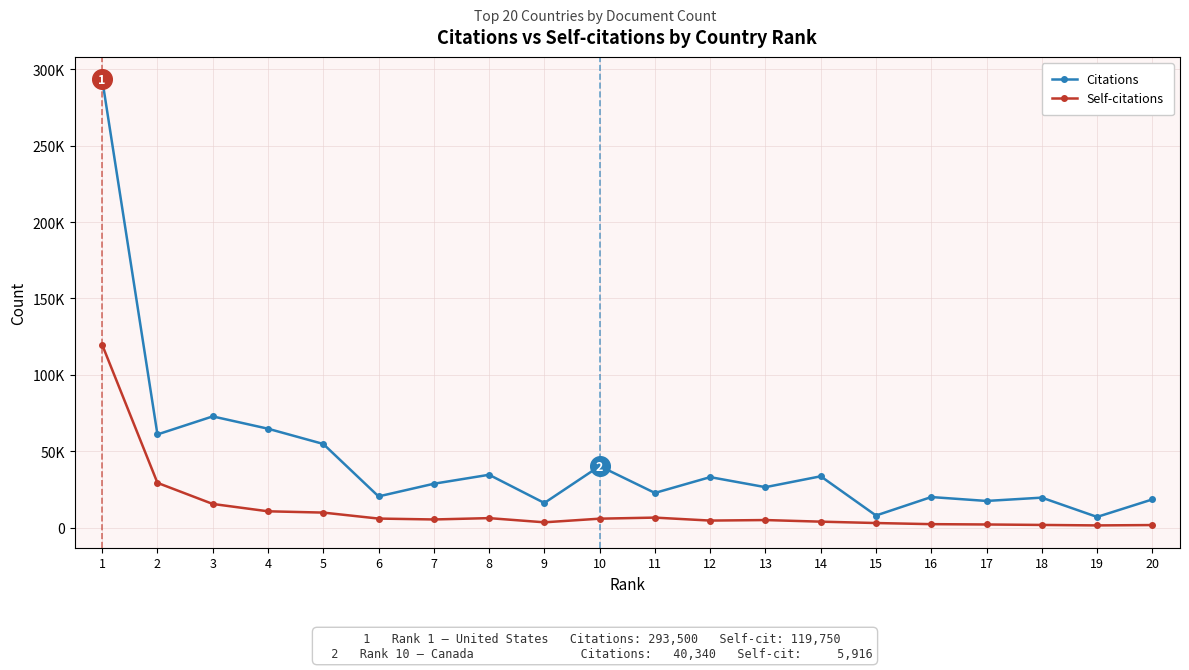

What is the total value across all series at 5?

64709